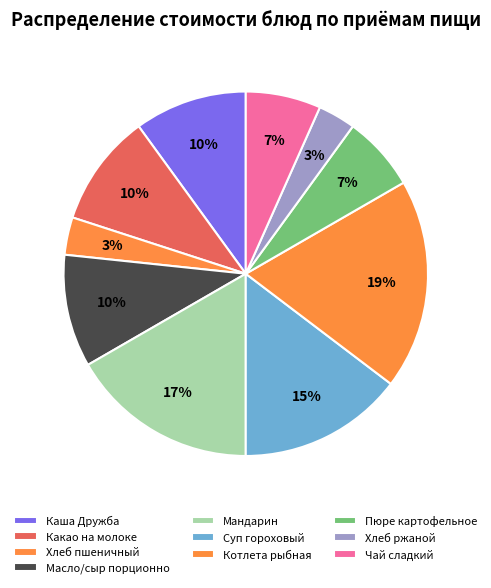

Between Суп гороховый and Мандарин, which is larger?

Мандарин